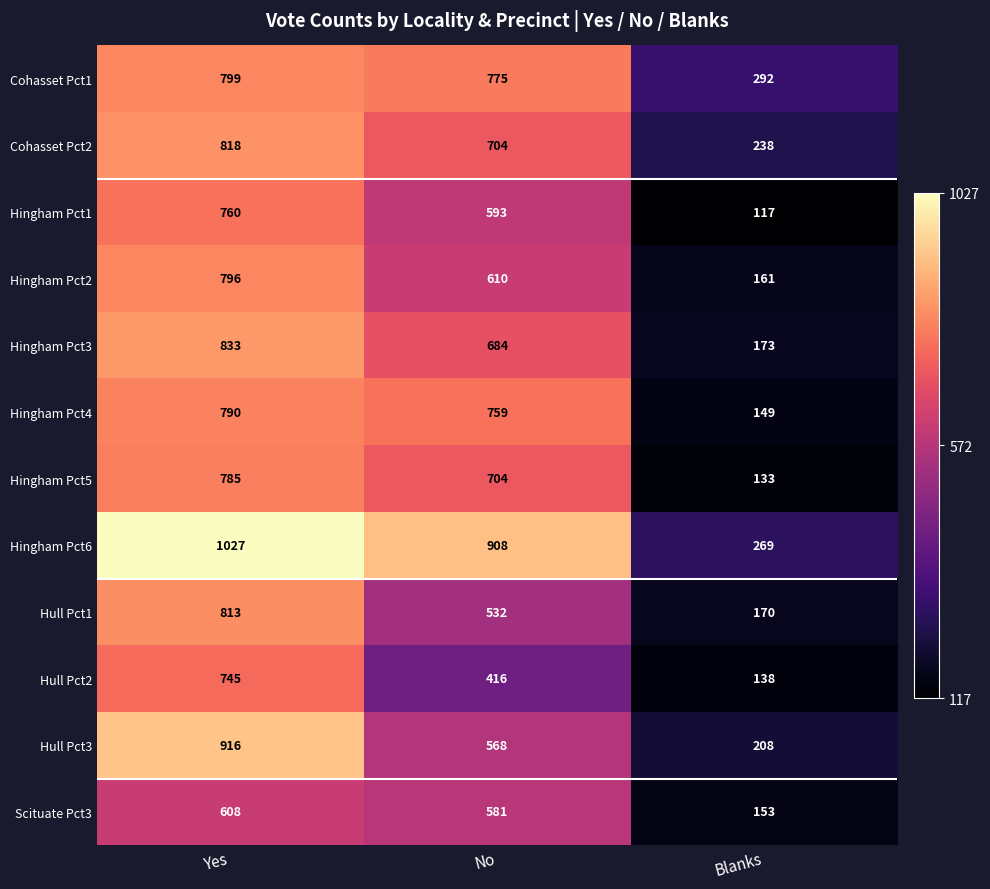

How many data points does each series have?

3